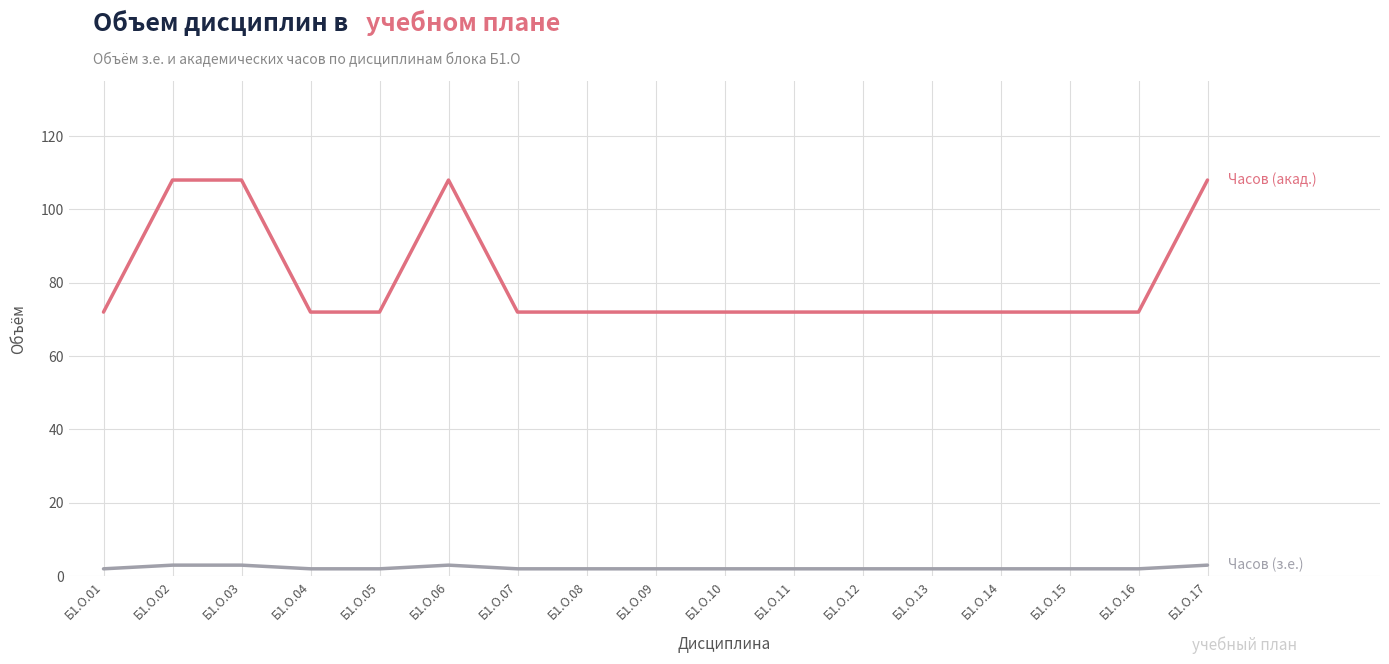

What is the greatest value displayed?

108